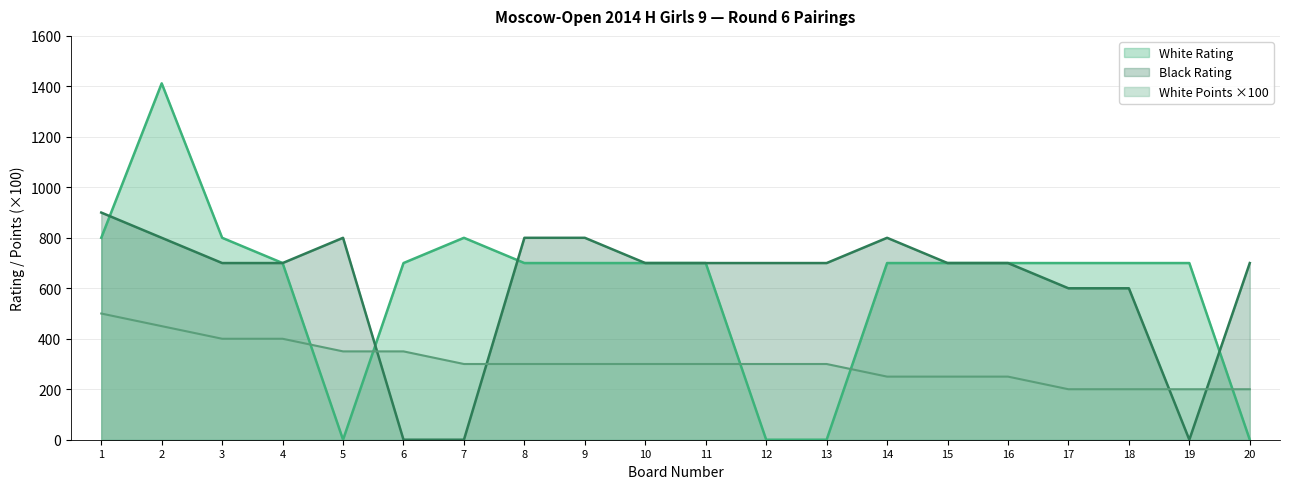

What is the difference between the maximum and second lowest values in the White Points series?

300